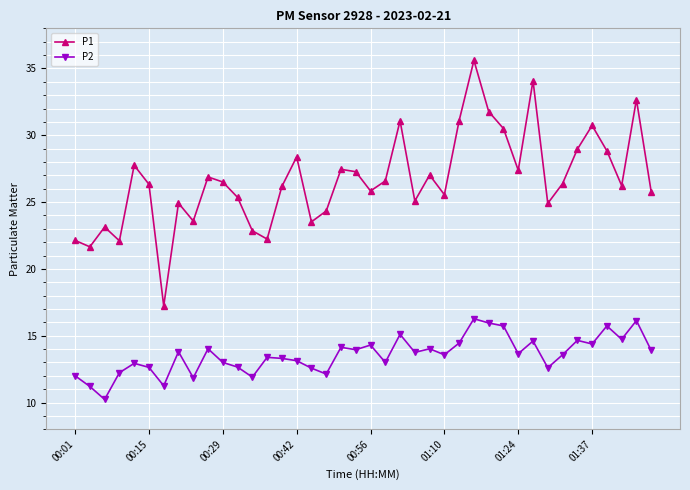

How many distinct data groups are displayed?

2